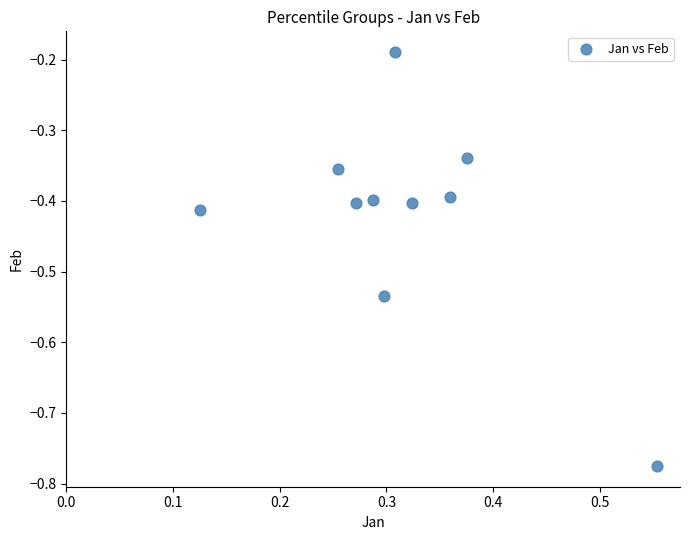

What is the range of Y values (max minus min)?

0.6